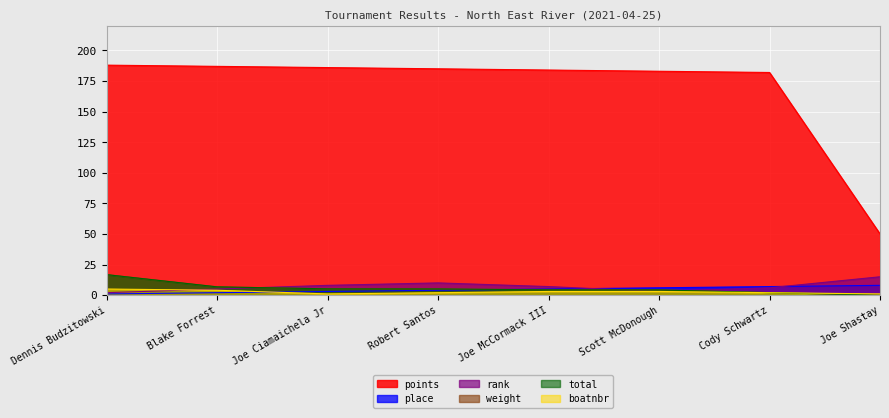

True or false: rank has more than 0 points higher than both neighbors.

True